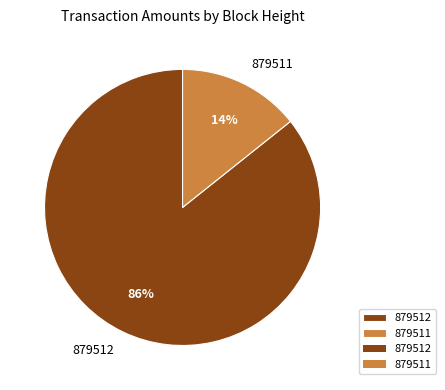

Which has a higher value, 879511 or 879512?

879512